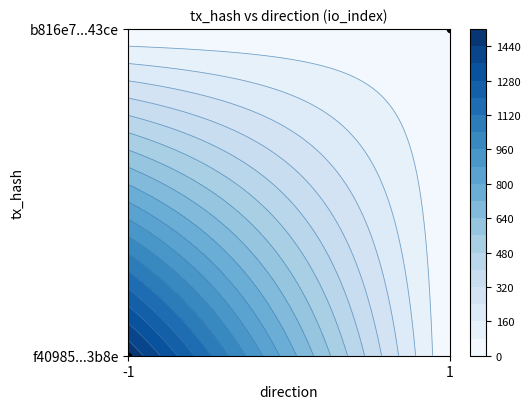

Reading right to left, what are all the values shown in this chart?

1	0